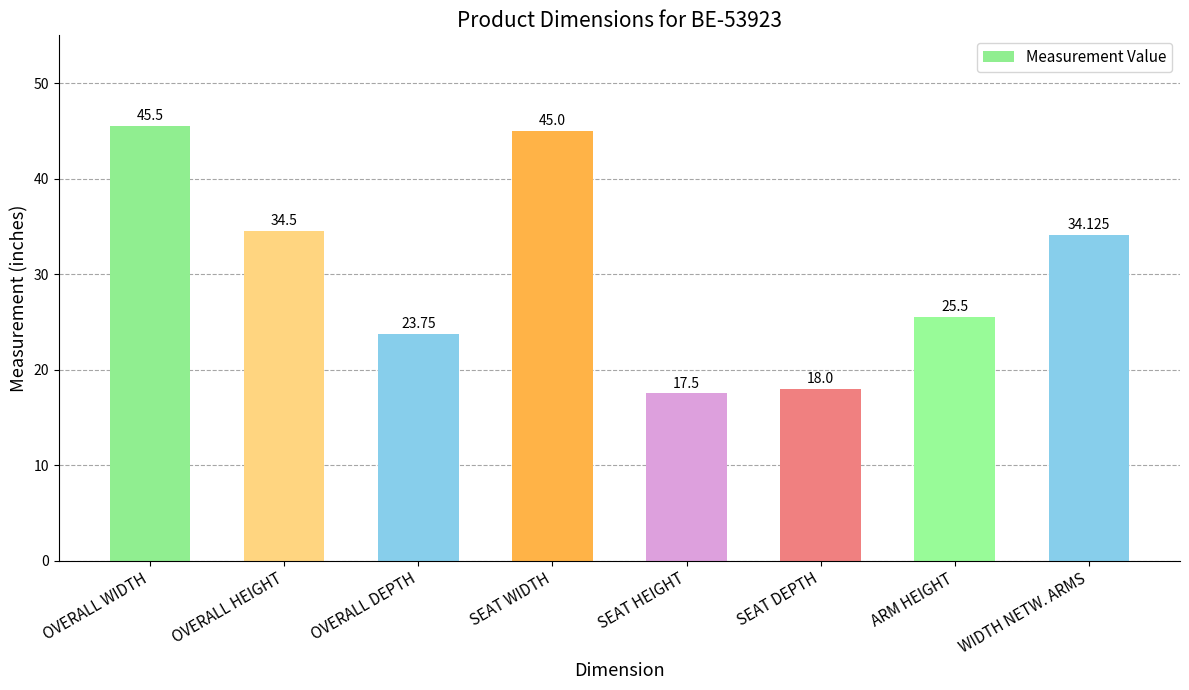

How many data points are less than 34?

4